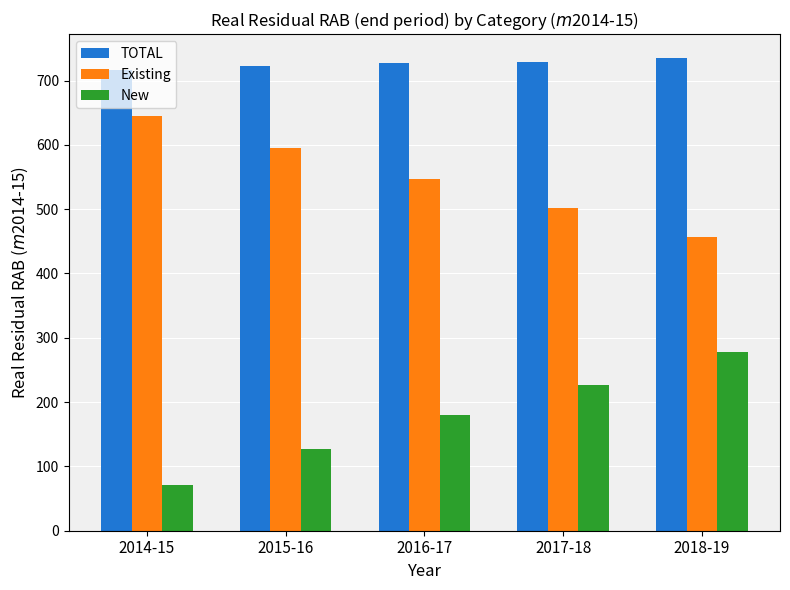

What is the spread (max minus min) of values at 2015-16?

594.5